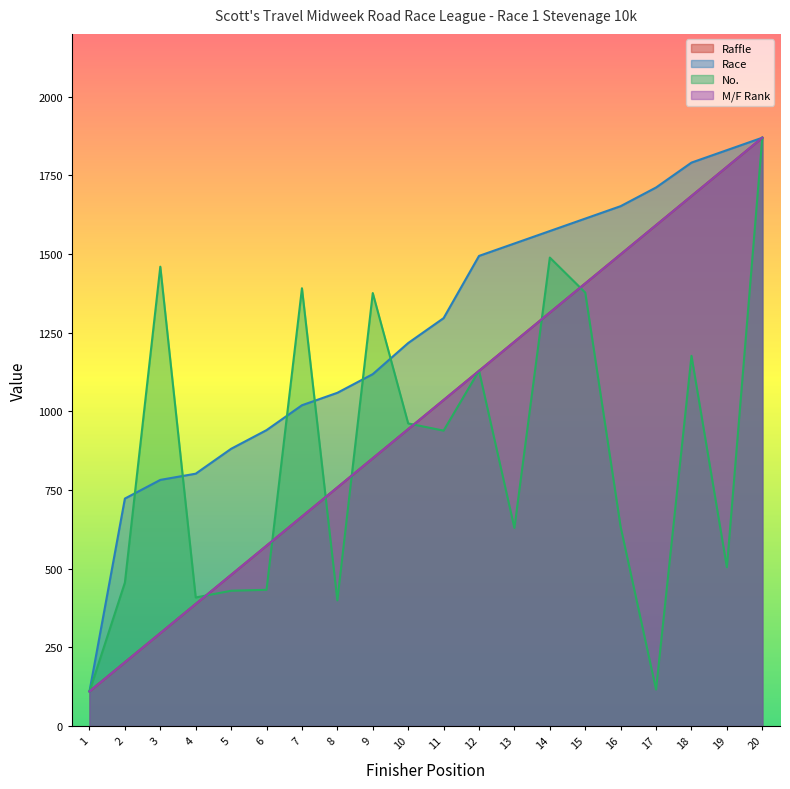

How many distinct data groups are displayed?

4